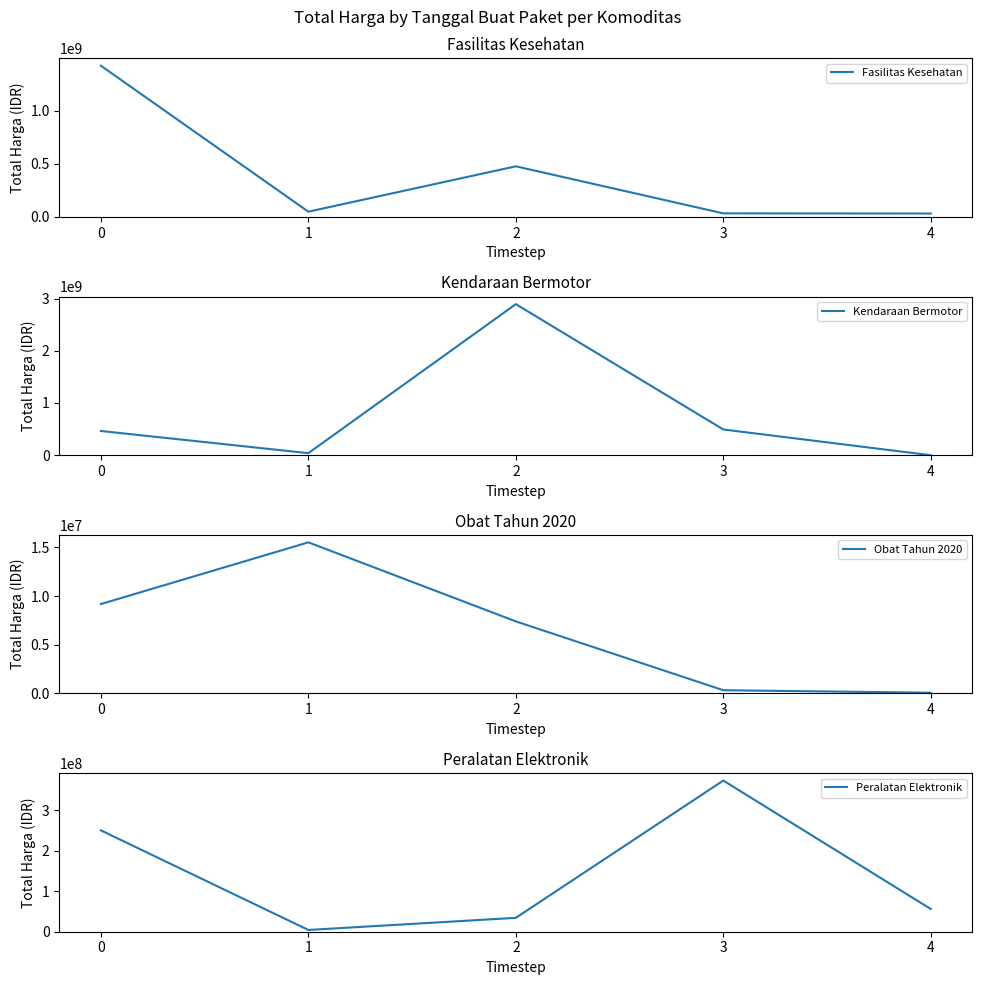

What is the difference between the maximum and second lowest values in the Peralatan Elektronik series?

339112000